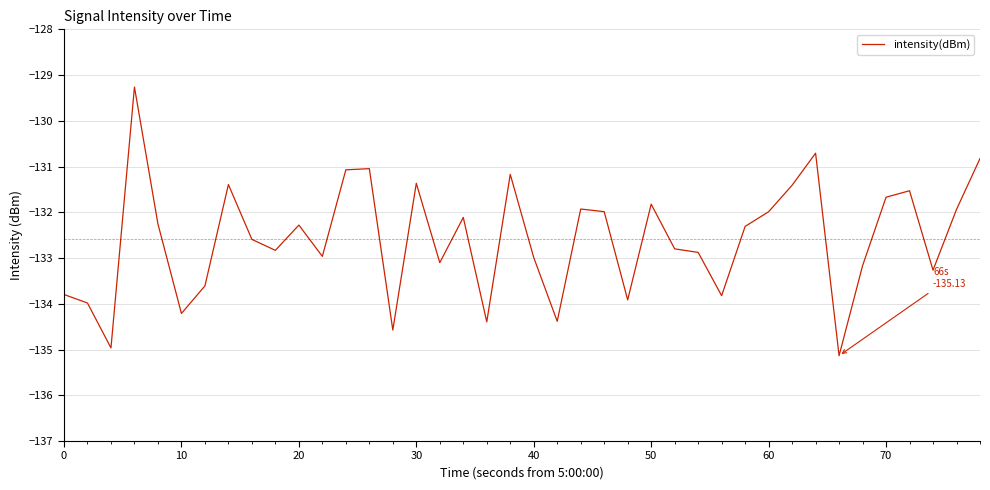

How many categories are shown in the chart?

40